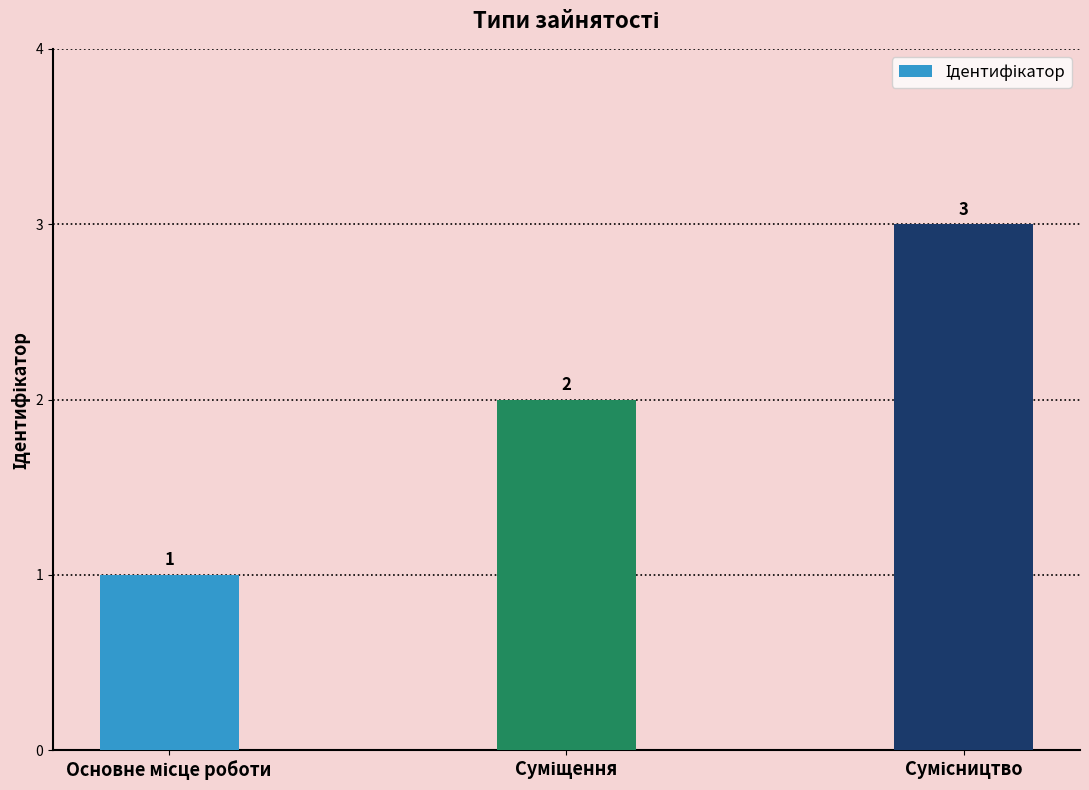

How many data points are less than 2?

1